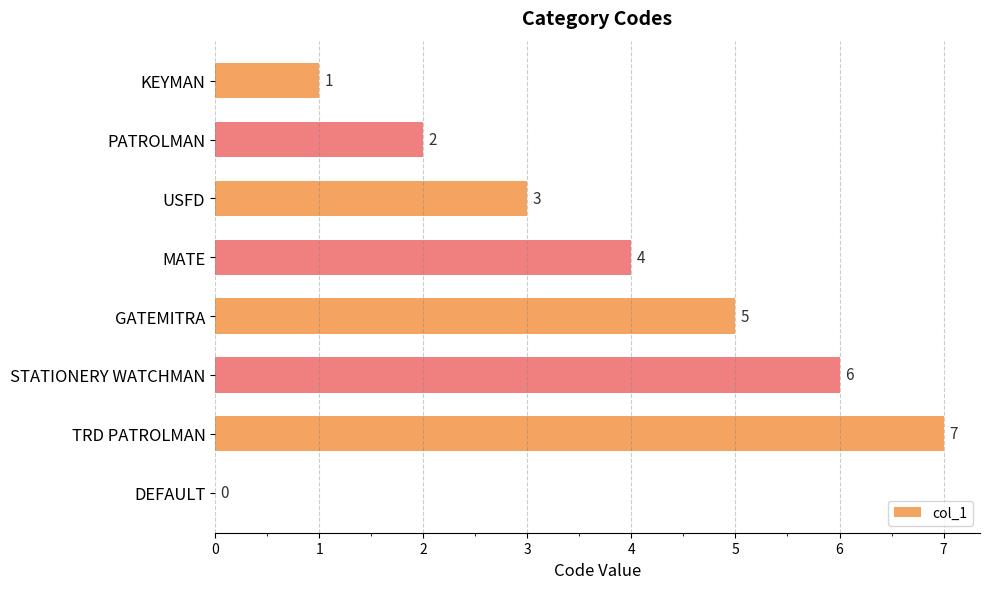

Are the bars grouped side by side (vs. stacked)?

No